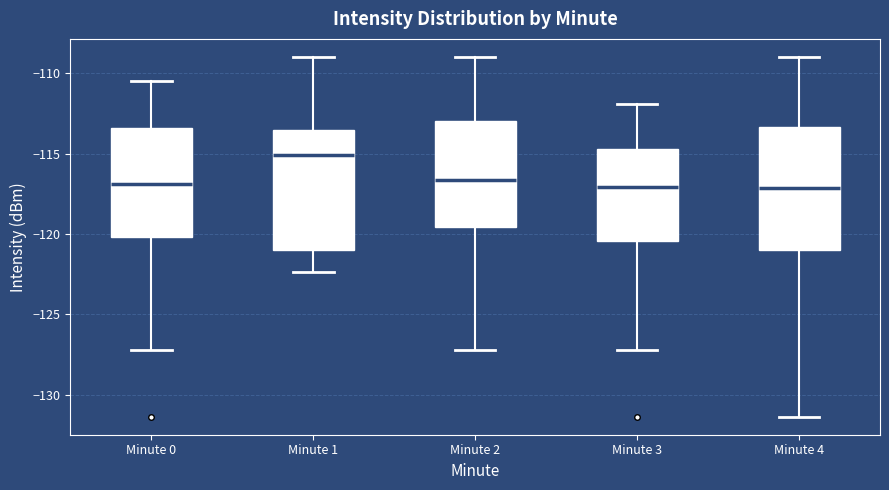

Where does the upper whisker of the box for Minute 4 end on the y-axis? The values are not printed on the chart, so give them approximately, as read against the axis.

-109.0